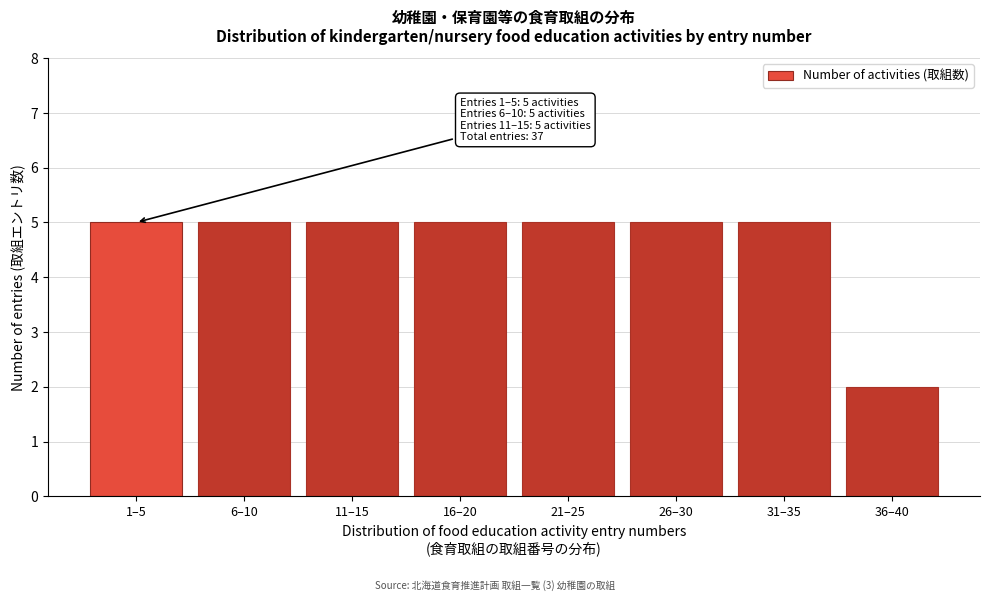

Reading right to left, list all the values displayed in this chart.

2	5	5	5	5	5	5	5